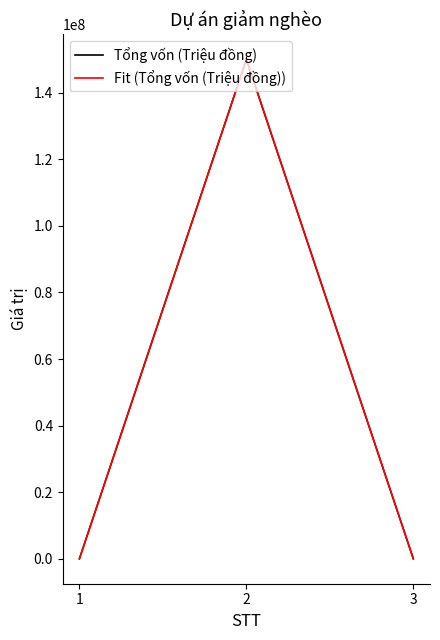

How many lines are shown in the chart?

2